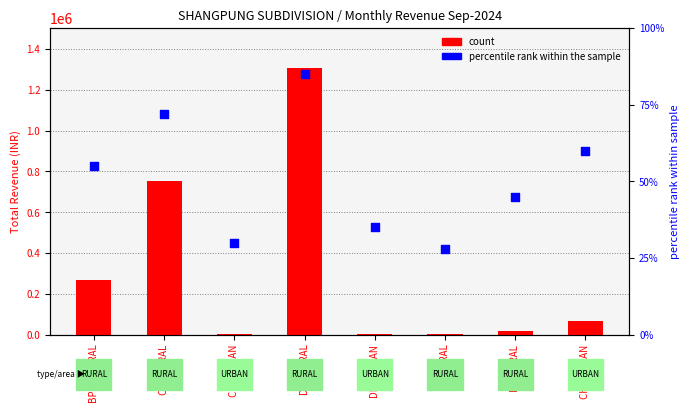

At which category is the sum across all series the highest?

DLT RURAL